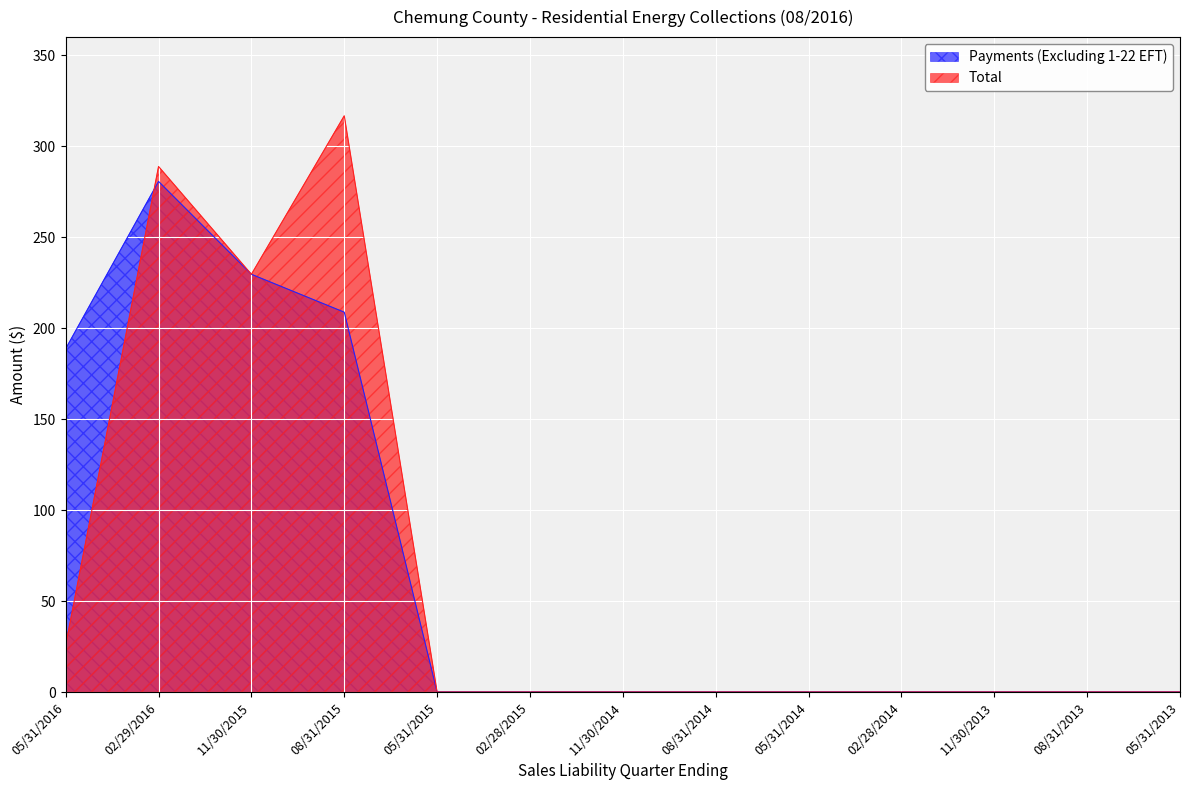

The value of Payments (Excluding 1-22 EFT) at 08/31/2013 is 191.5. True or false?

False